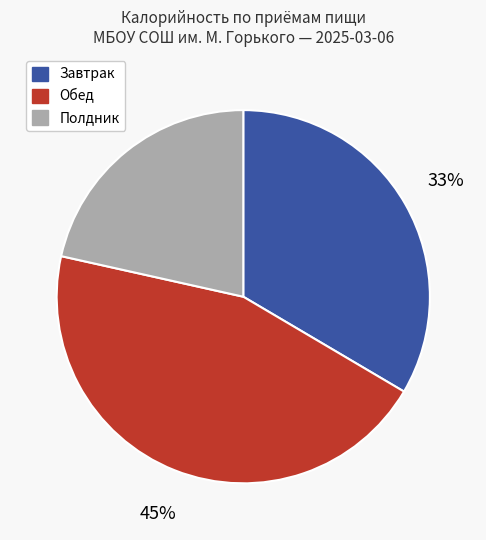

To the nearest percent, what is the difference between the largest and smallest slice percentages?

23%